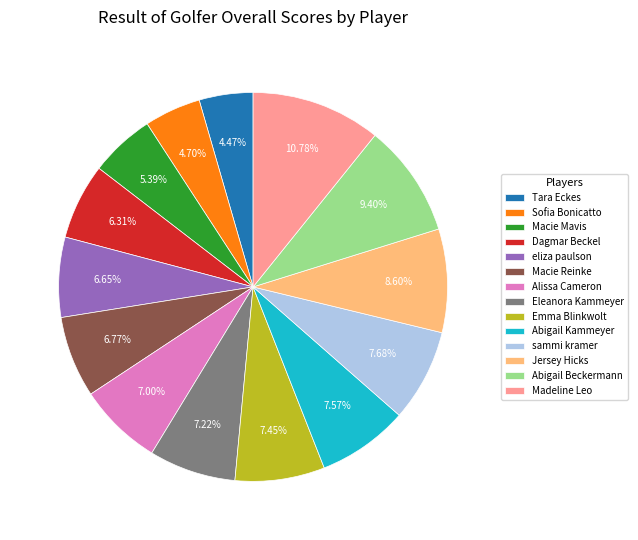

Which slice is the largest?

Madeline Leo